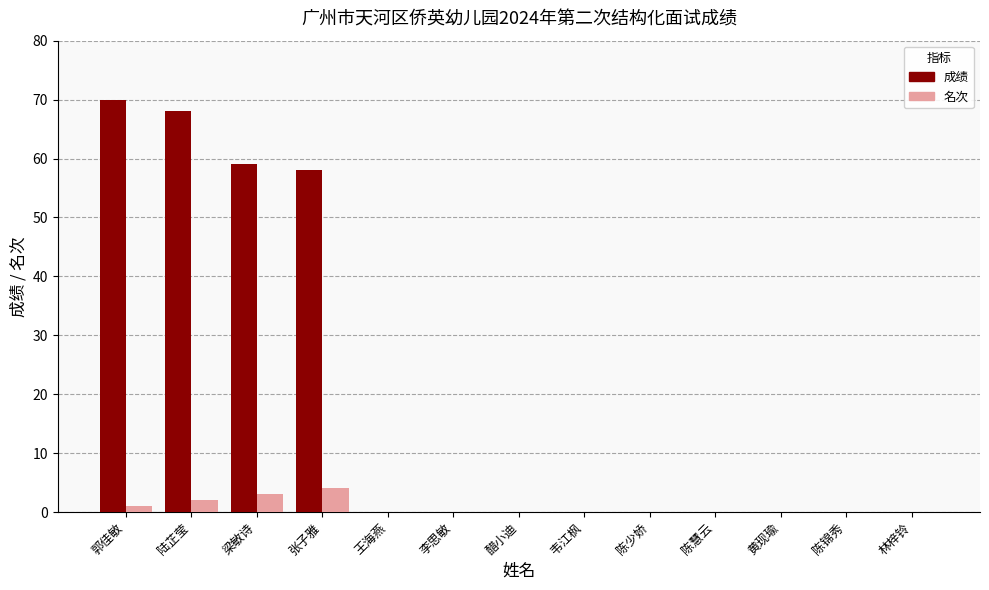

What is the total value across all series at 郭佳敏?

71